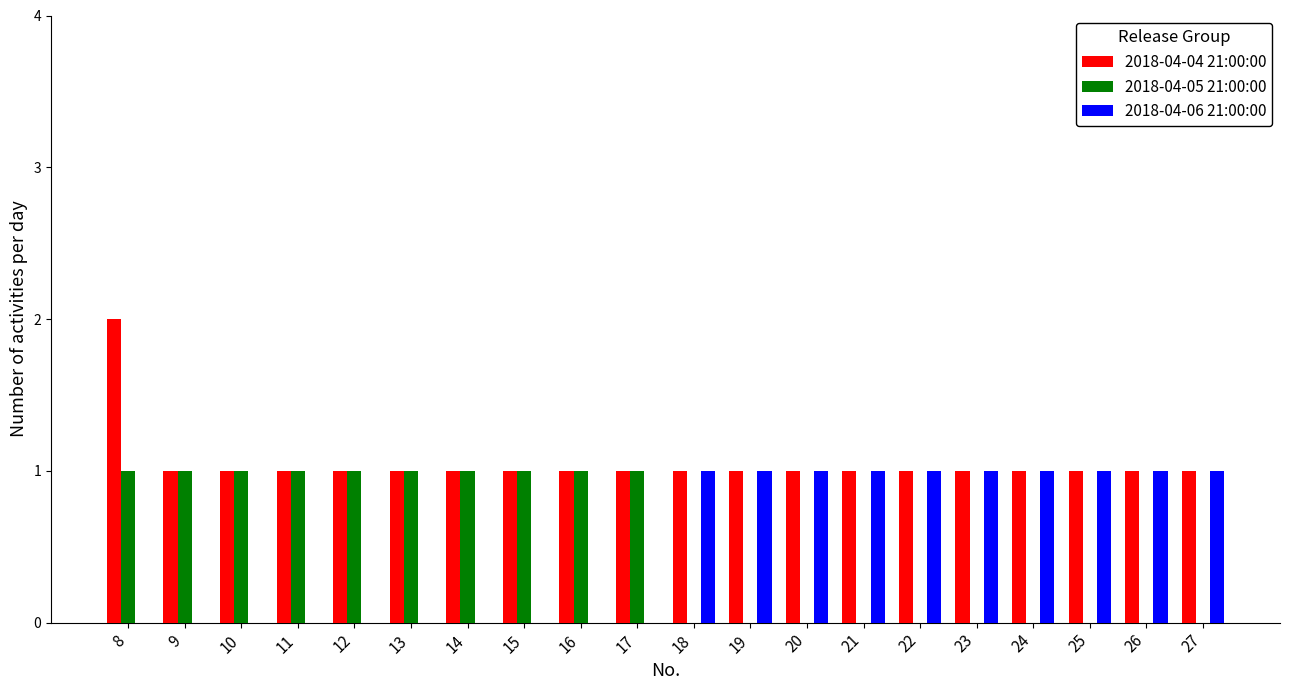

The 2018-04-06 21:00:00 series shows 0 at 9. True or false?

True